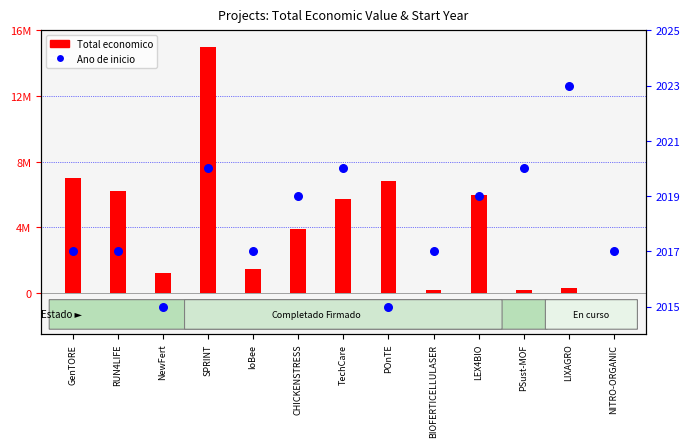

Which series has the widest spread of Y values?

Total economico